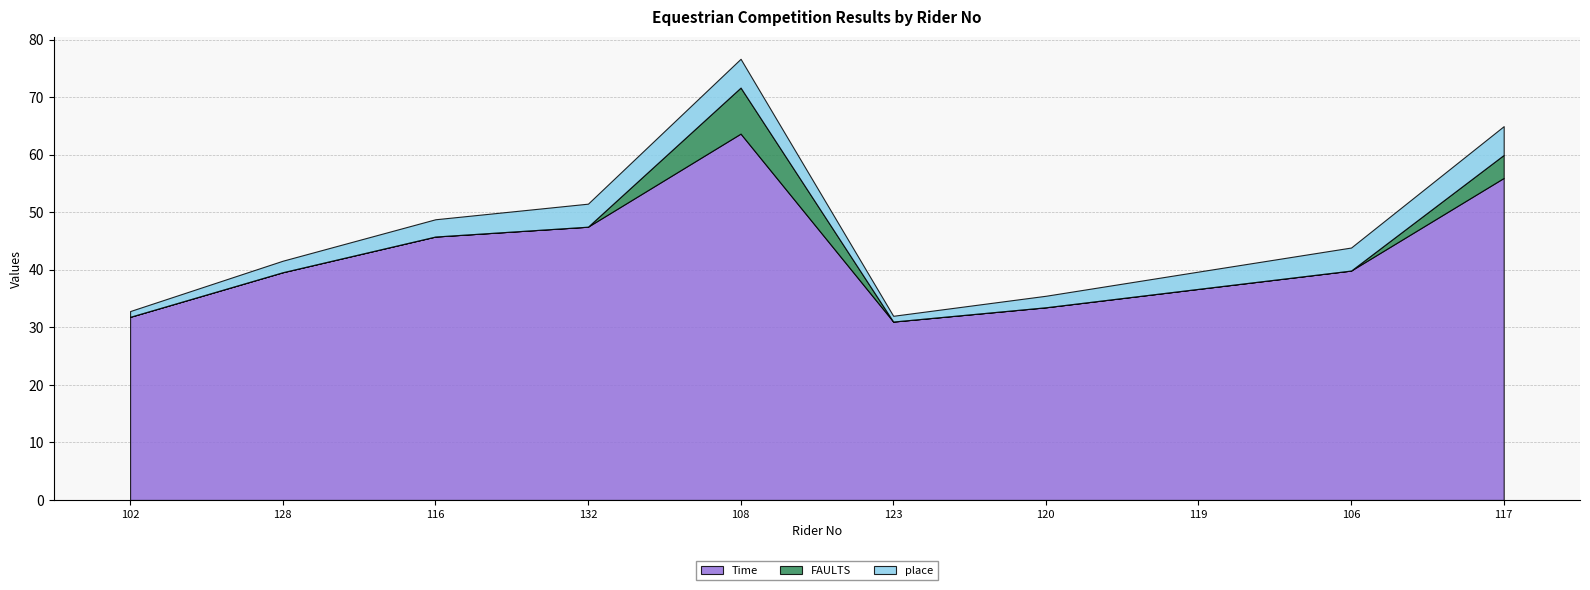

Where is the first local maximum for Time?

108